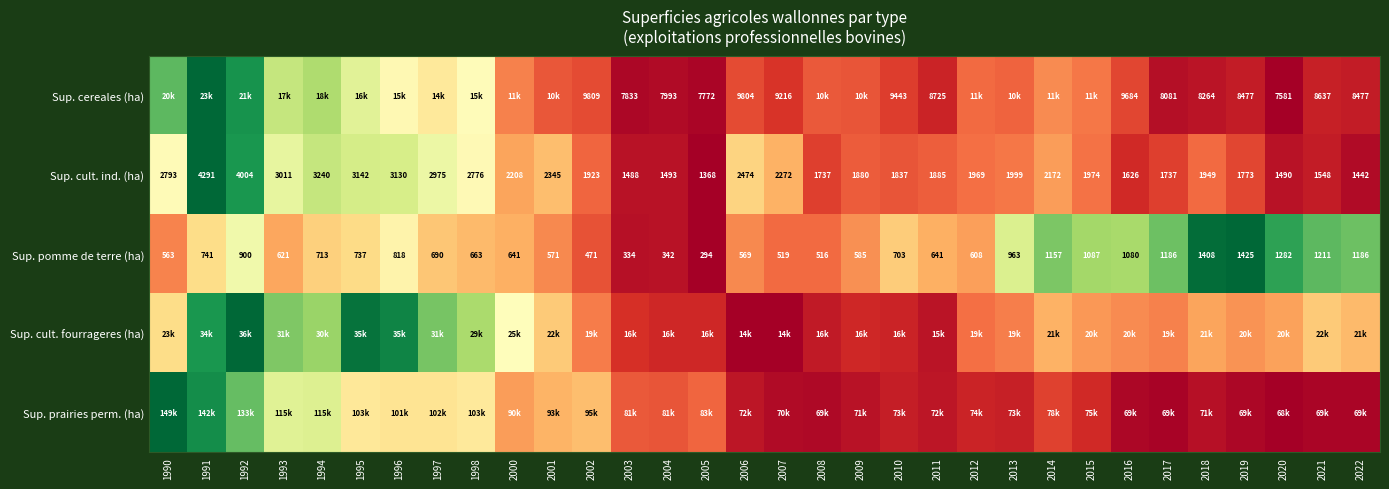

Which label corresponds to the largest value in the chart?

1990